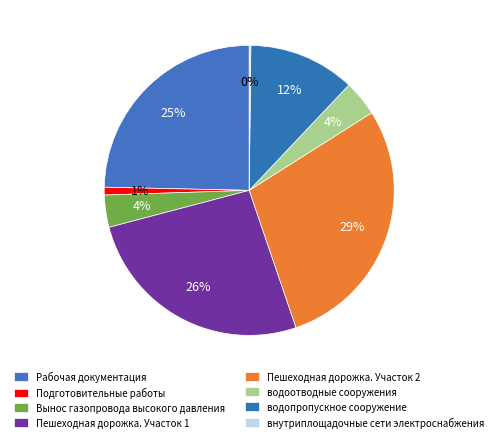

The Пешеходная дорожка. Участок 1 slice represents 33% of the pie. True or false?

False